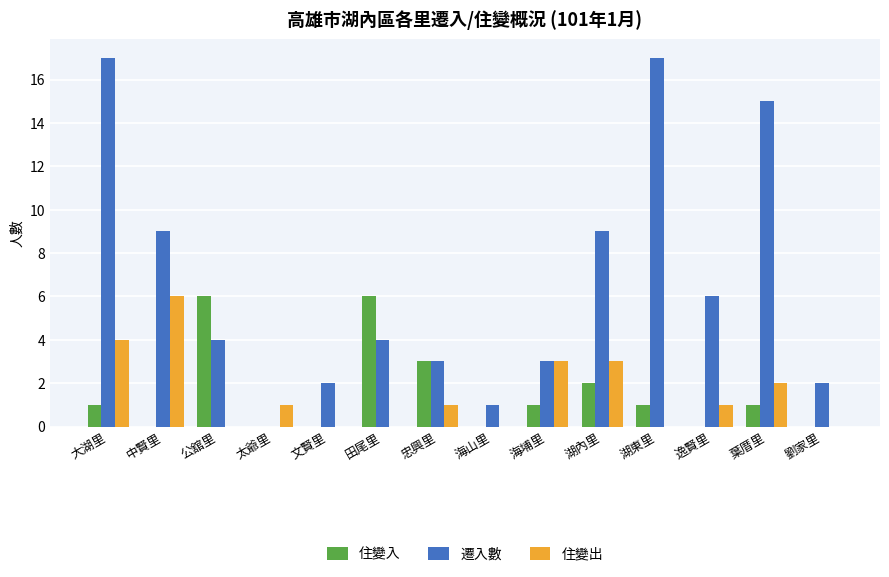

What is the sum of all 遷入數 values?

92